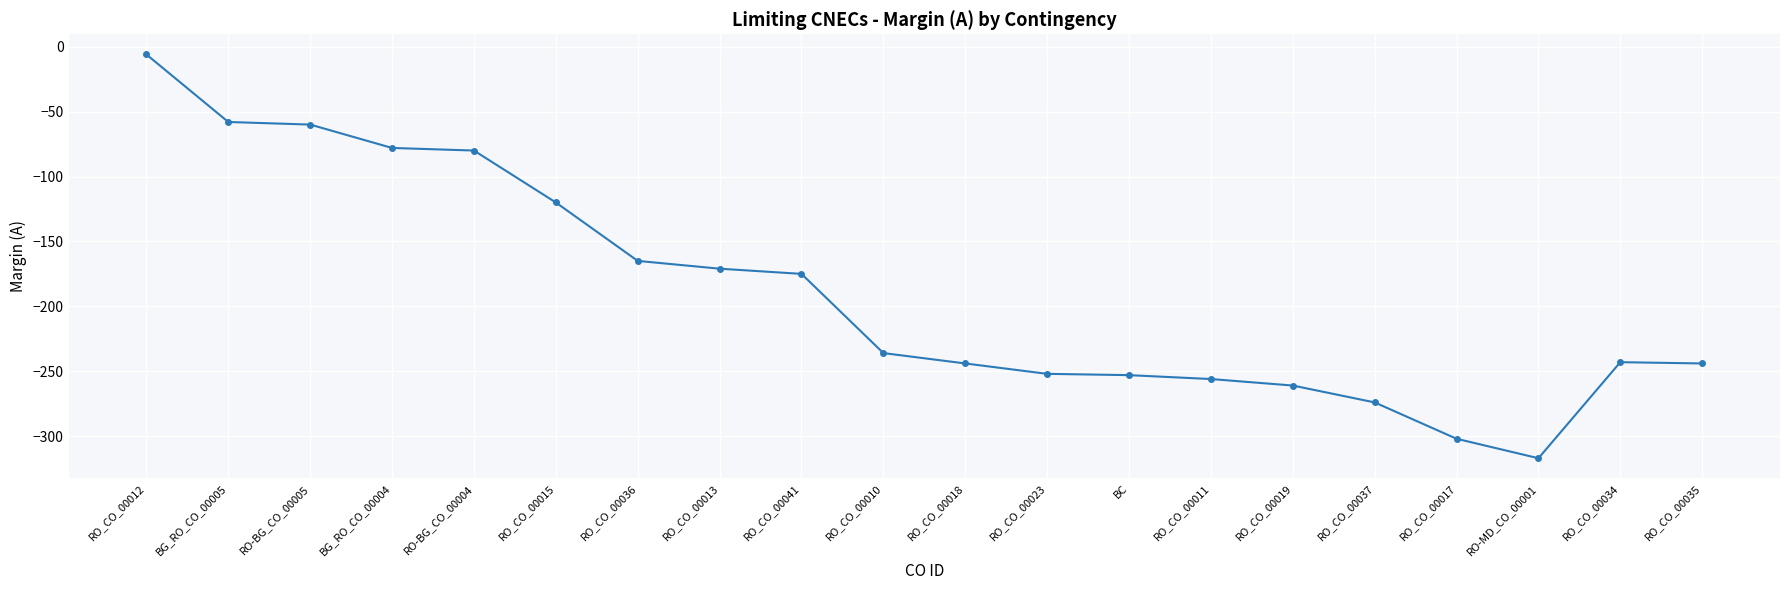

What is the average value?

-190